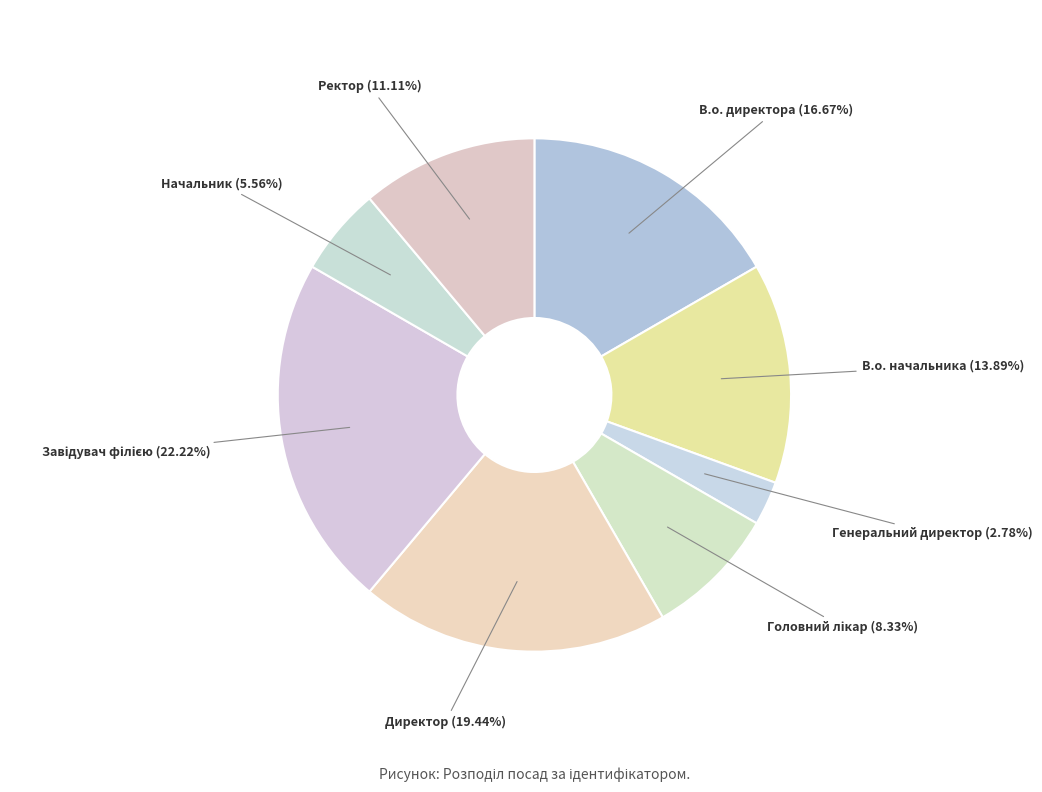

Which slice is the largest?

Завідувач філією